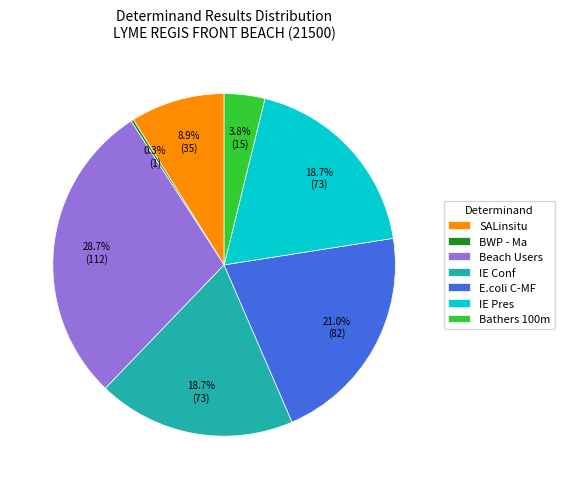

Is SALinsitu the majority of the pie?

No